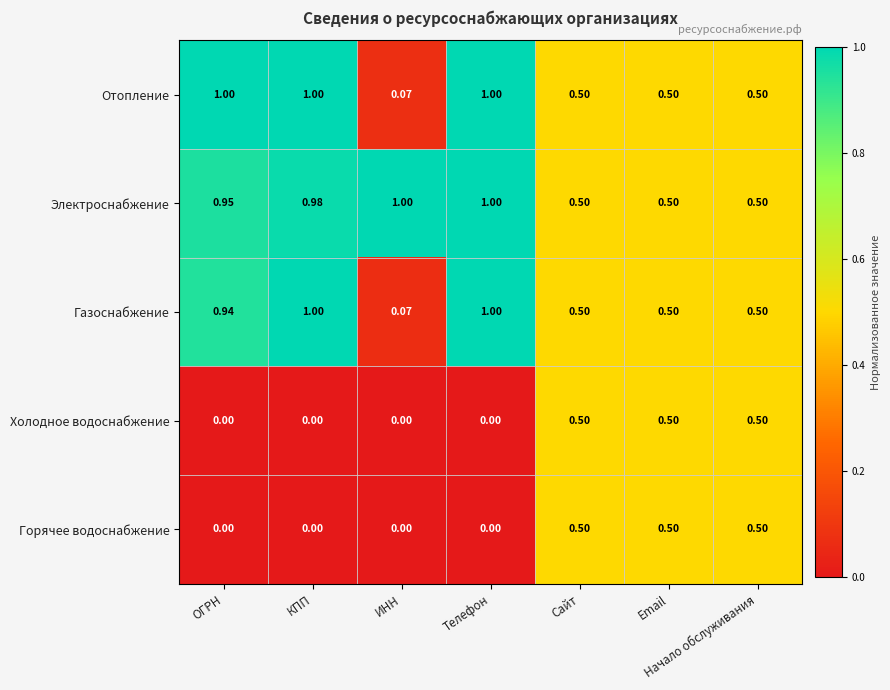

Which series changed the most between ОГРН and Телефон?

Газоснабжение